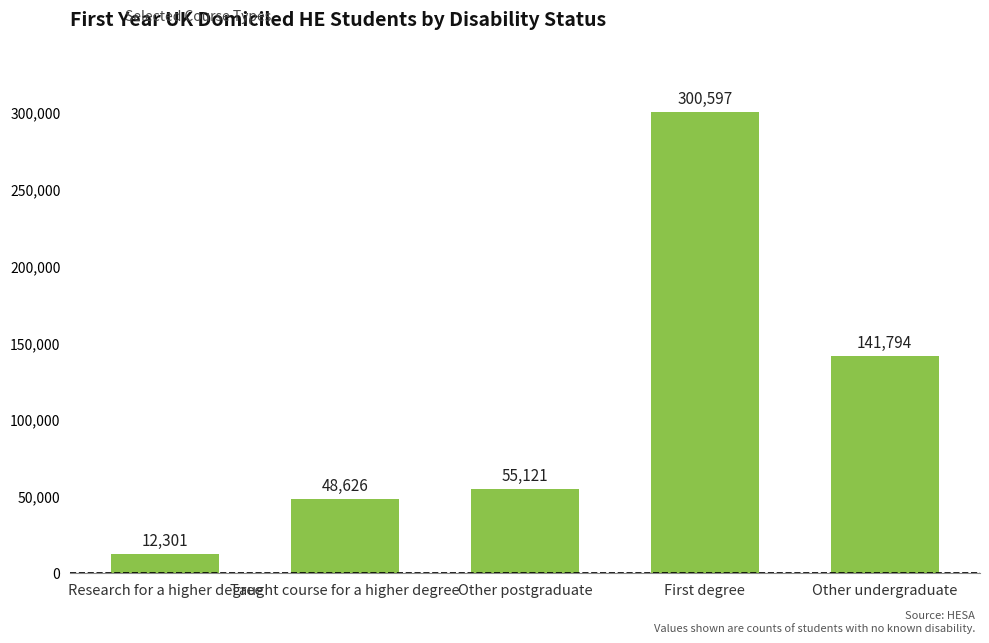

What is the average value?

111688